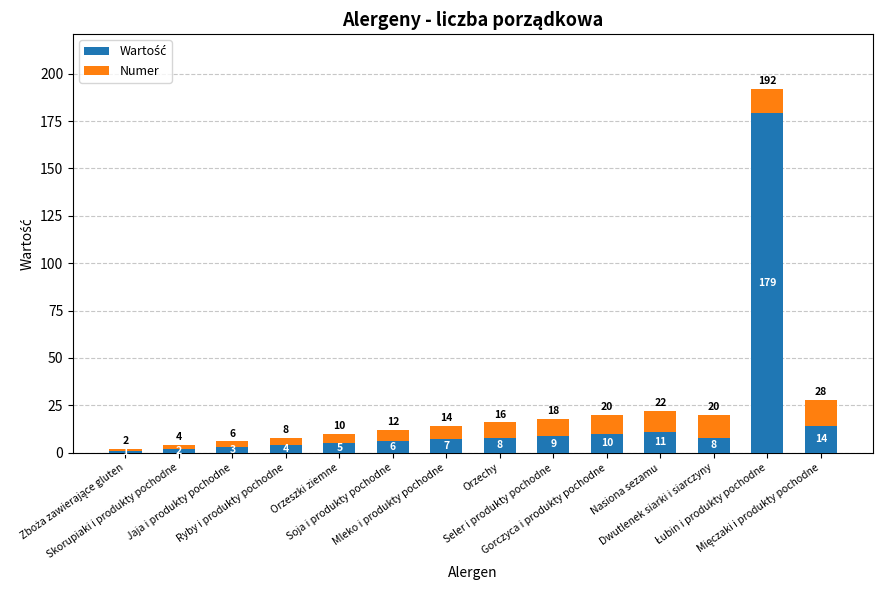

What is the total value across all series at Gorczyca i produkty pochodne?

20